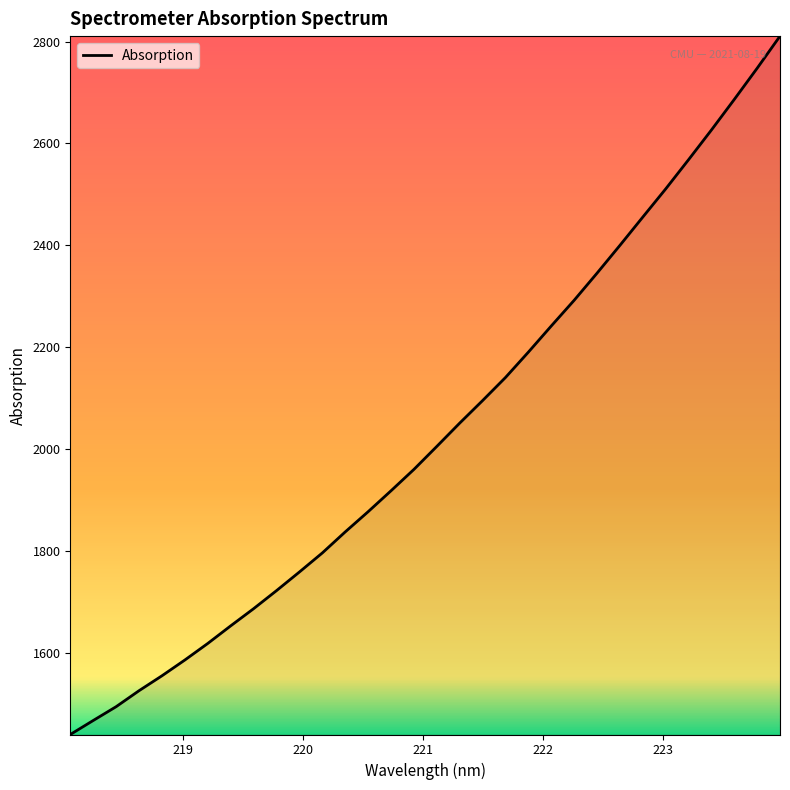

What is the average value?

2033.8